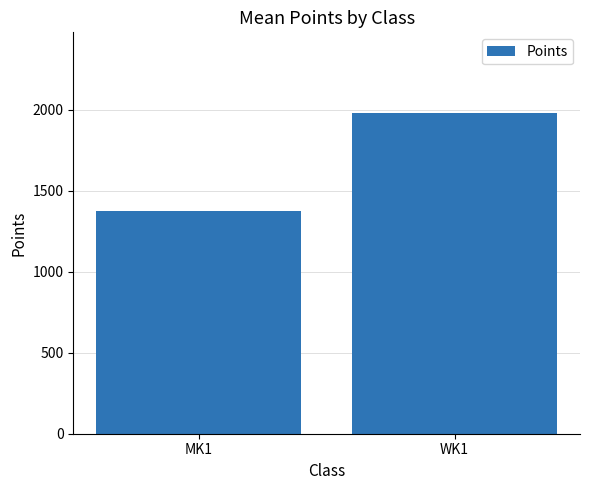

What is the label of the 2nd bar from the right?

MK1